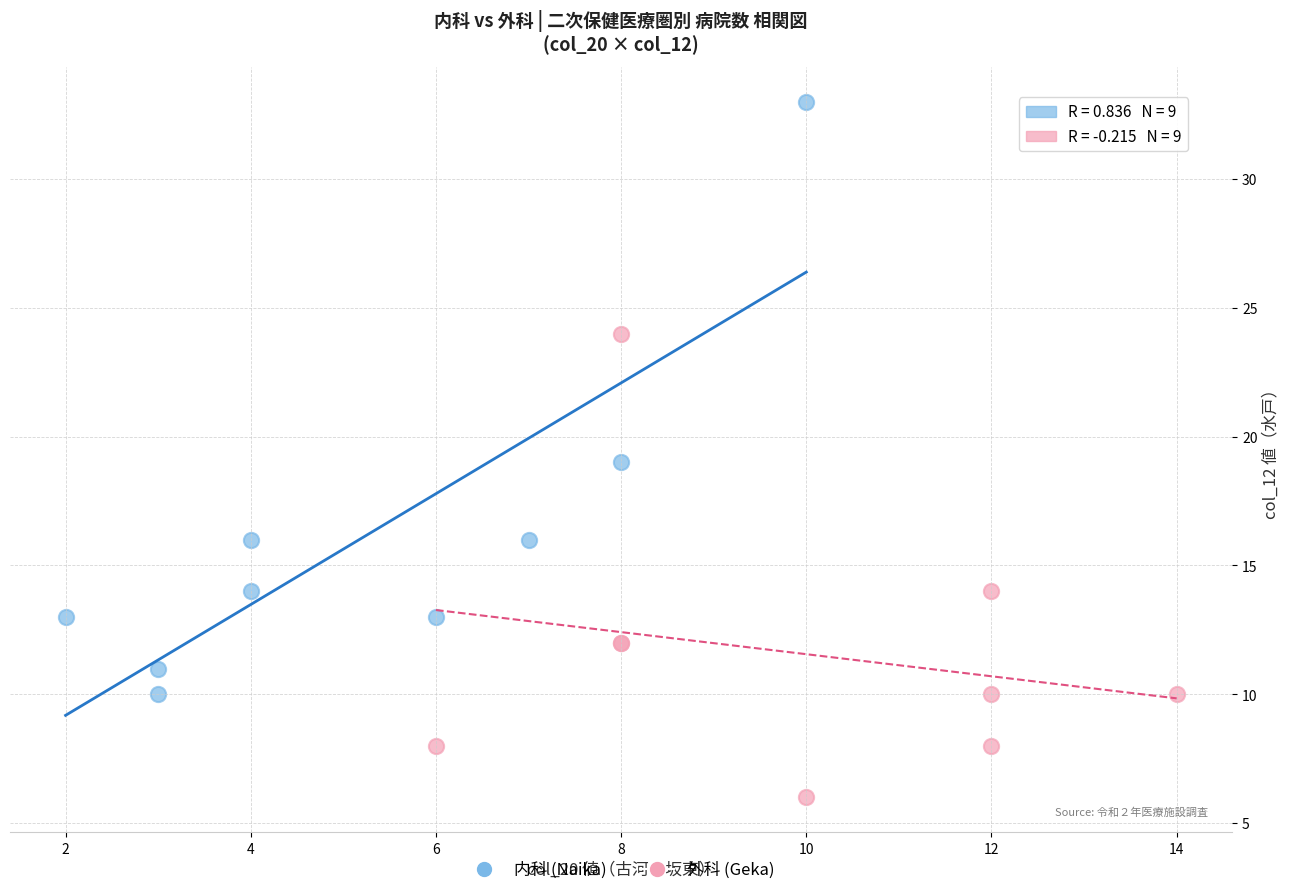

What are all the series names shown in the legend?

内科 (Naika), 外科 (Geka)